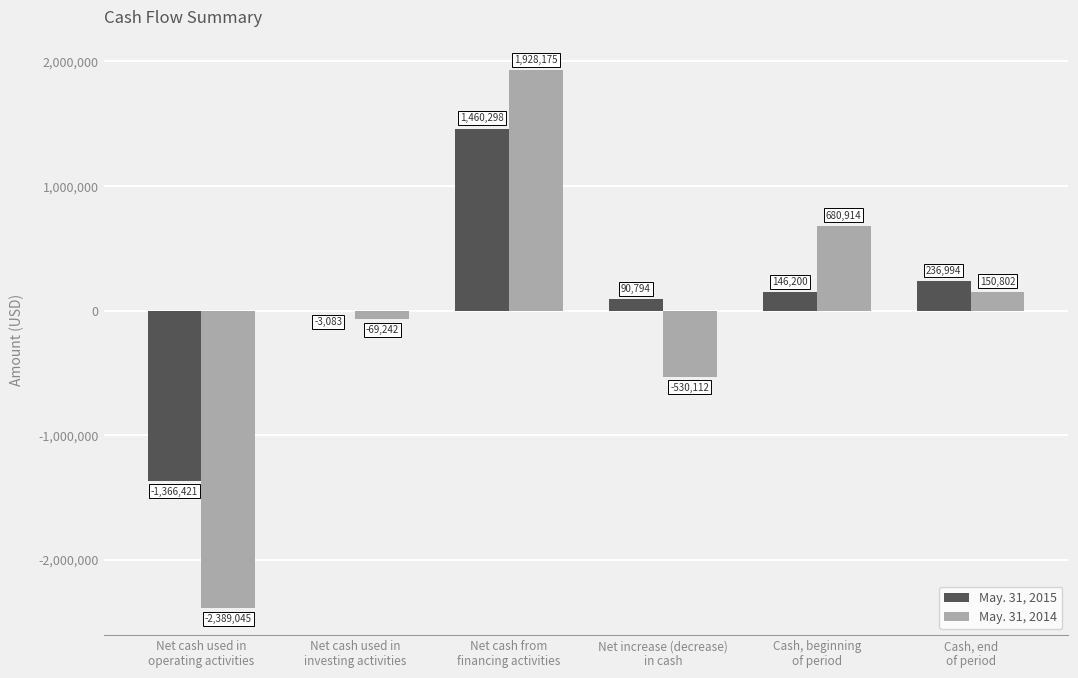

How many May. 31, 2014 values are between -530112 and 680914?

4